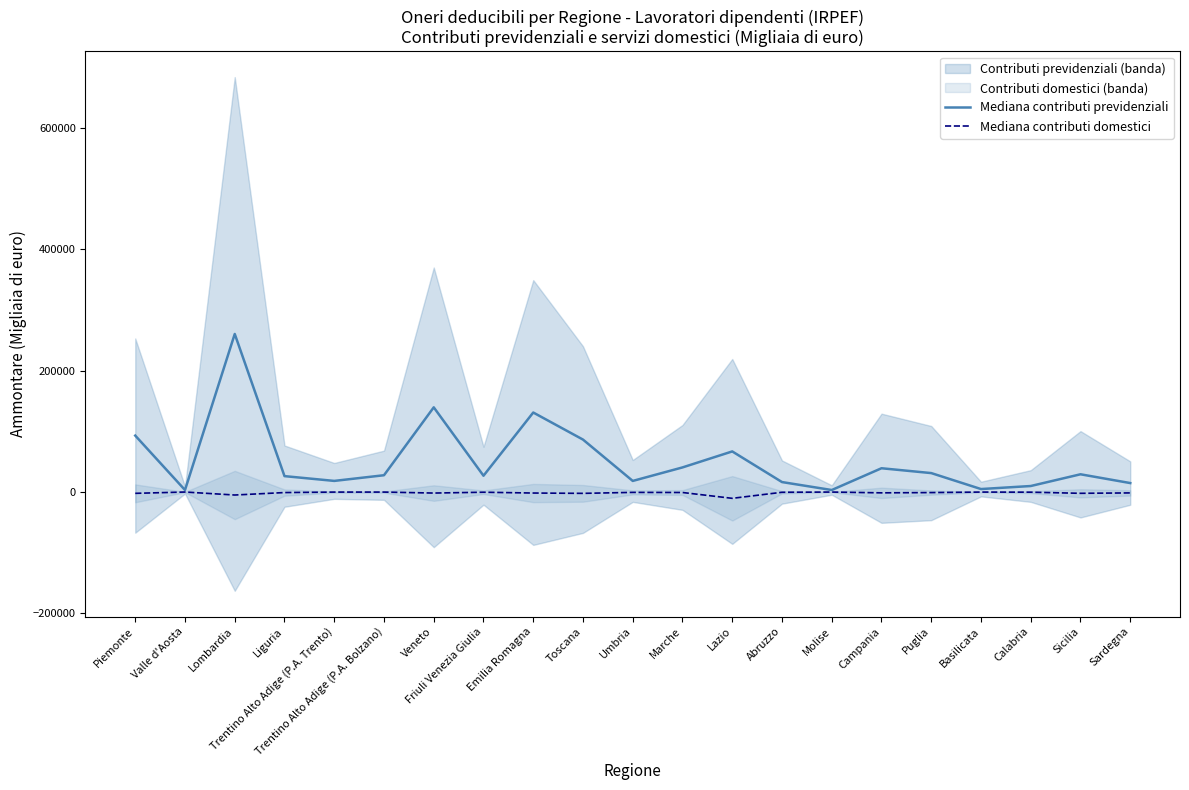

Reading right to left, transcribe all the data shown in this chart.

Mediana contributi previdenziali: Sardegna=14744.5	Sicilia=29214.0	Calabria=9882.0	Basilicata=4891.5	Puglia=31180.0	Campania=39156.5	Molise=3290.5	Abruzzo=16395.5	Lazio=66867.0	Marche=40523.5	Umbria=18264.5	Toscana=86366.5	Emilia Romagna=130966.0	Friuli Venezia Giulia=26829.5	Veneto=139489.5	Trentino Alto Adige (P.A. Bolzano)=27652.0	Trentino Alto Adige (P.A. Trento)=18300.0	Liguria=26176.5	Lombardia=260353.0	Valle d'Aosta=3282.0	Piemonte=92952.0
Mediana contributi domestici: Sardegna=-1472.0	Sicilia=-2124.5	Calabria=-271.5	Basilicata=-80.0	Puglia=-928.0	Campania=-1356.5	Molise=-57.0	Abruzzo=-437.0	Lazio=-10387.5	Marche=-792.5	Umbria=-607.5	Toscana=-2206.5	Emilia Romagna=-1672.0	Friuli Venezia Giulia=-349.0	Veneto=-1710.0	Trentino Alto Adige (P.A. Bolzano)=-91.0	Trentino Alto Adige (P.A. Trento)=-110.0	Liguria=-893.0	Lombardia=-4938.0	Valle d'Aosta=-16.5	Piemonte=-2171.5